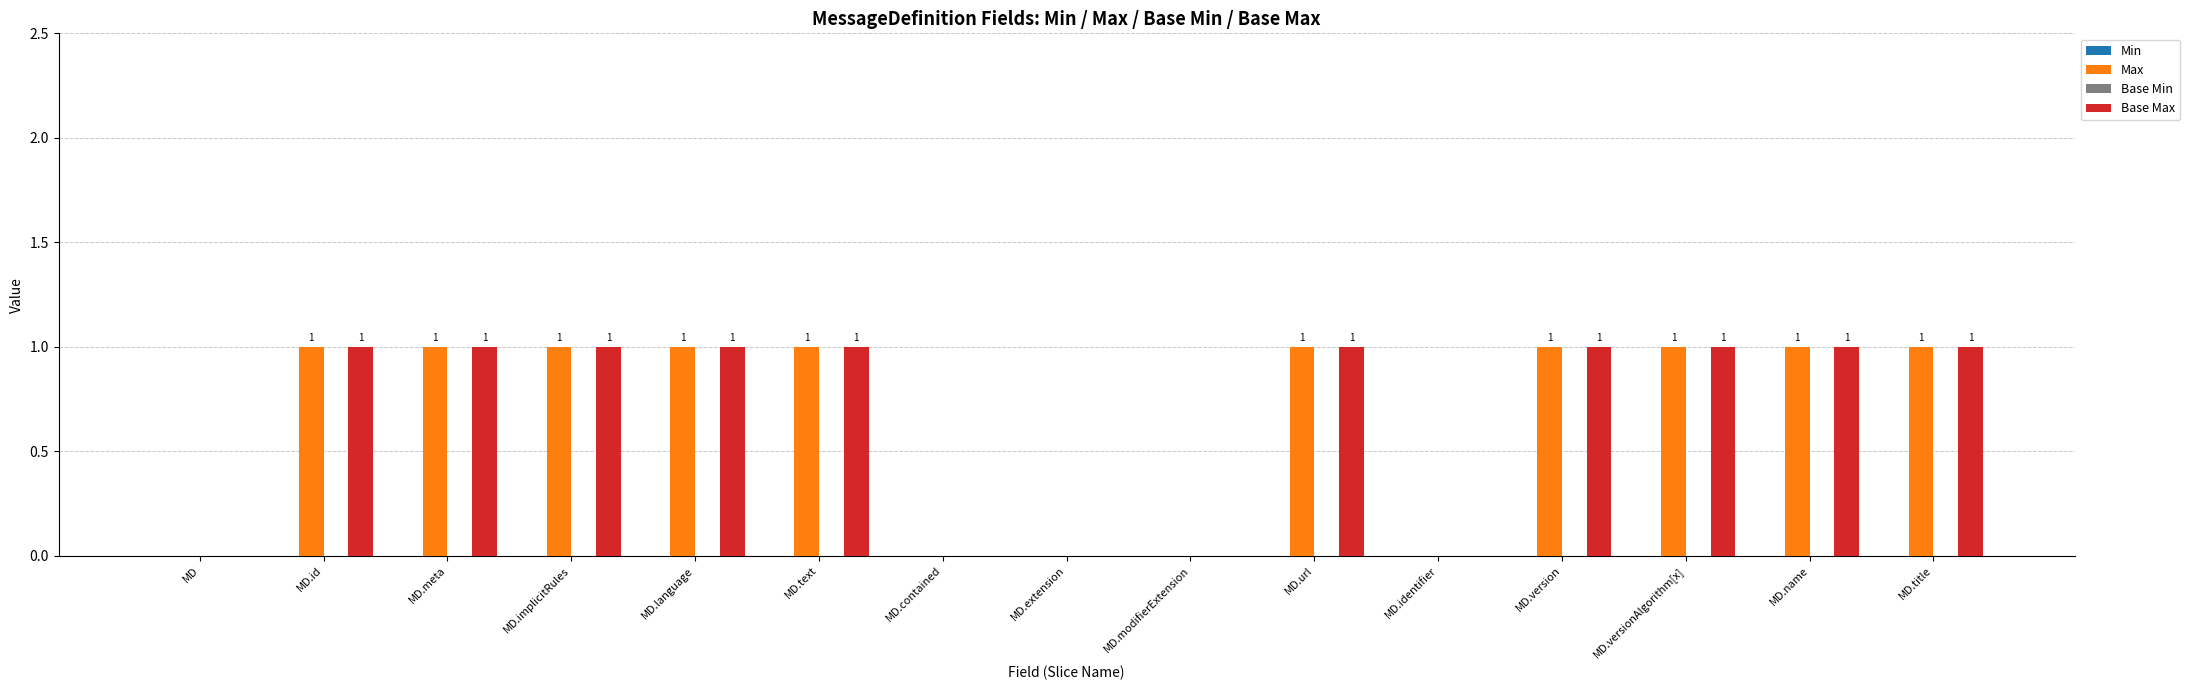

The value of Base Max at MD.name is 1. True or false?

True